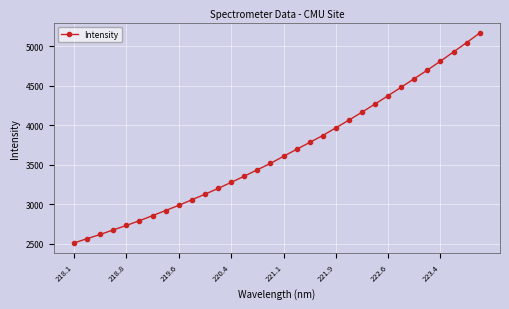

What is the greatest value displayed?

5164.6